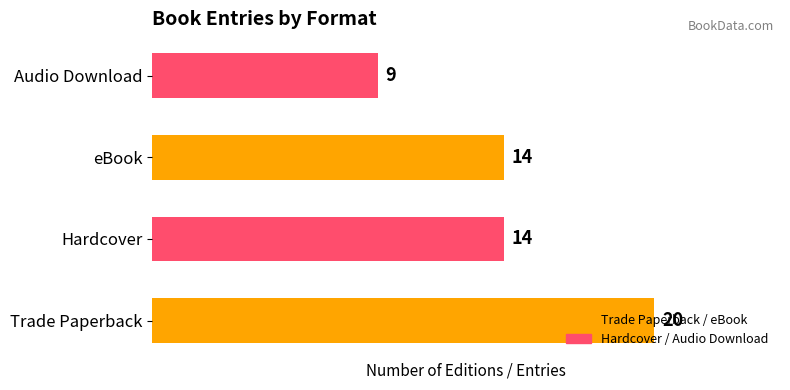

Between Hardcover and Audio Download, which is larger?

Hardcover